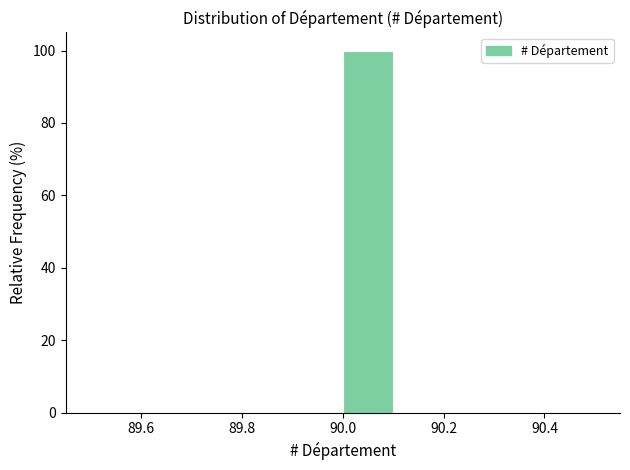

Over which range of the x-axis is the bar tallest?

90.0 to 90.1